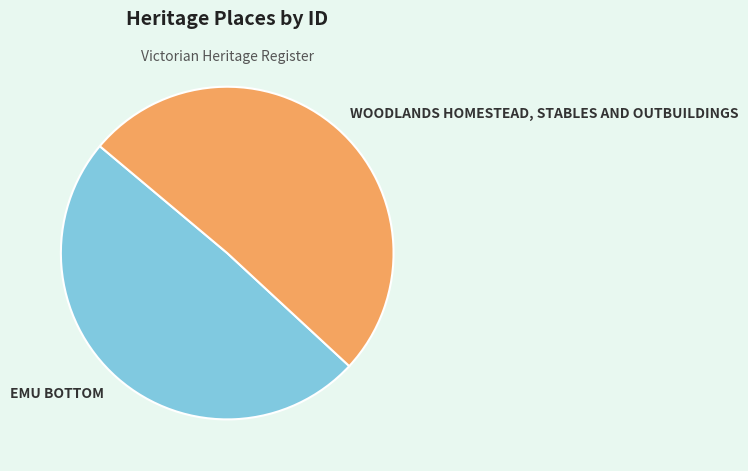

How many segments does this pie chart have?

2